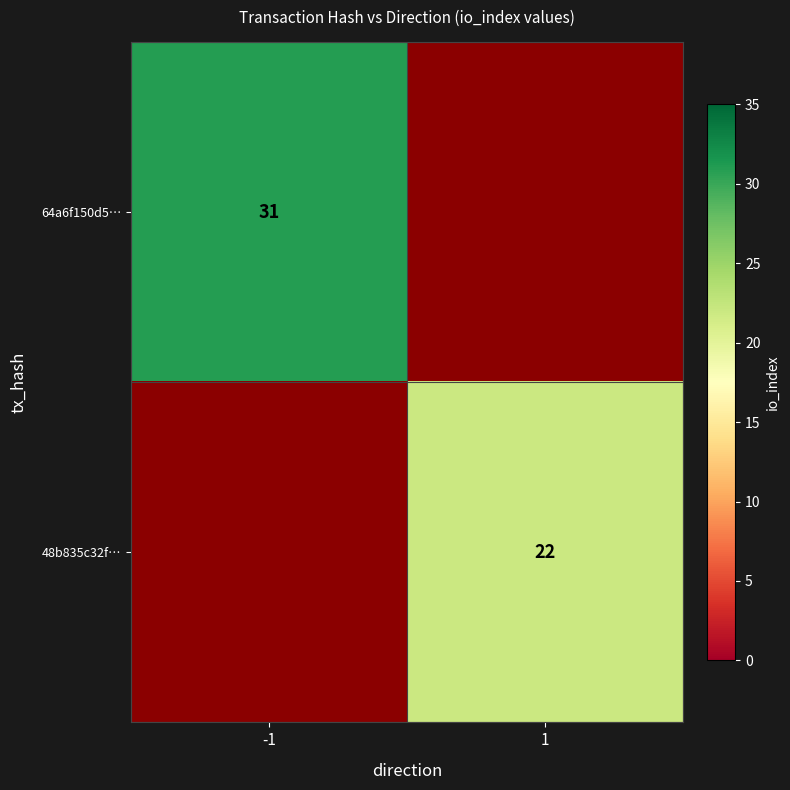

True or false: 64a6f150d5… has a value of 20 at -1.

False